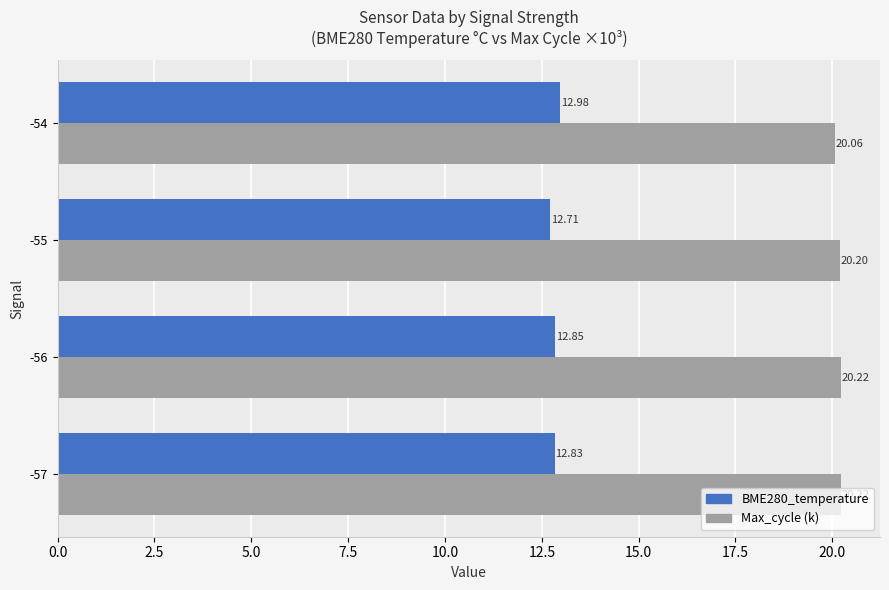

Rank the series by their maximum value, from lowest to highest.

BME280_temperature, Max_cycle (k)